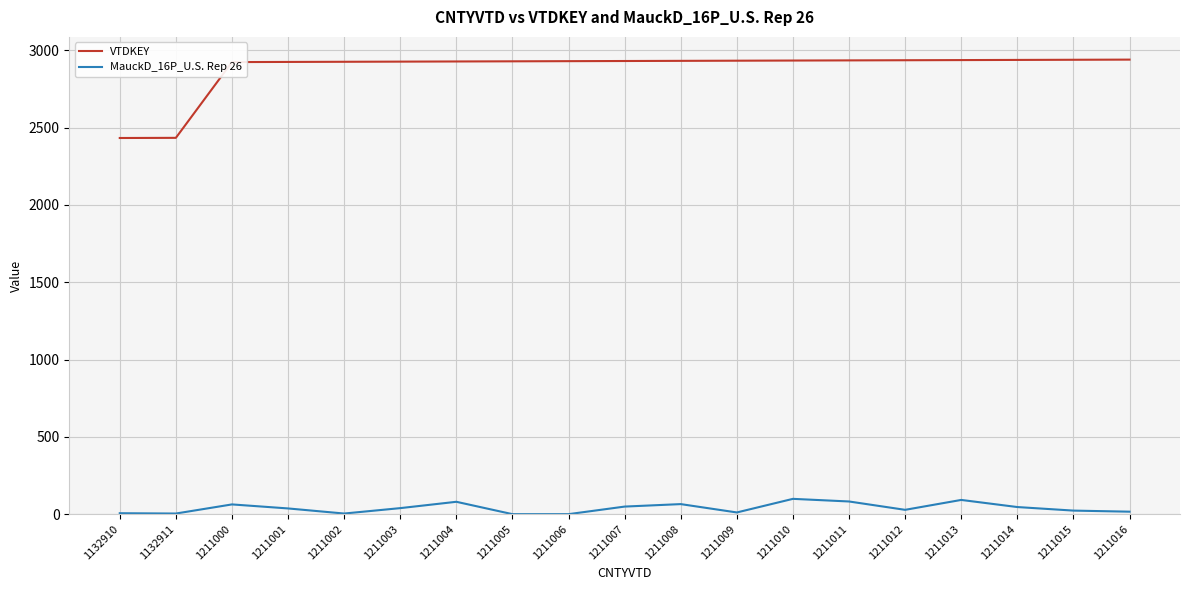

What is the spread (max minus min) of values at 1211009?

2922